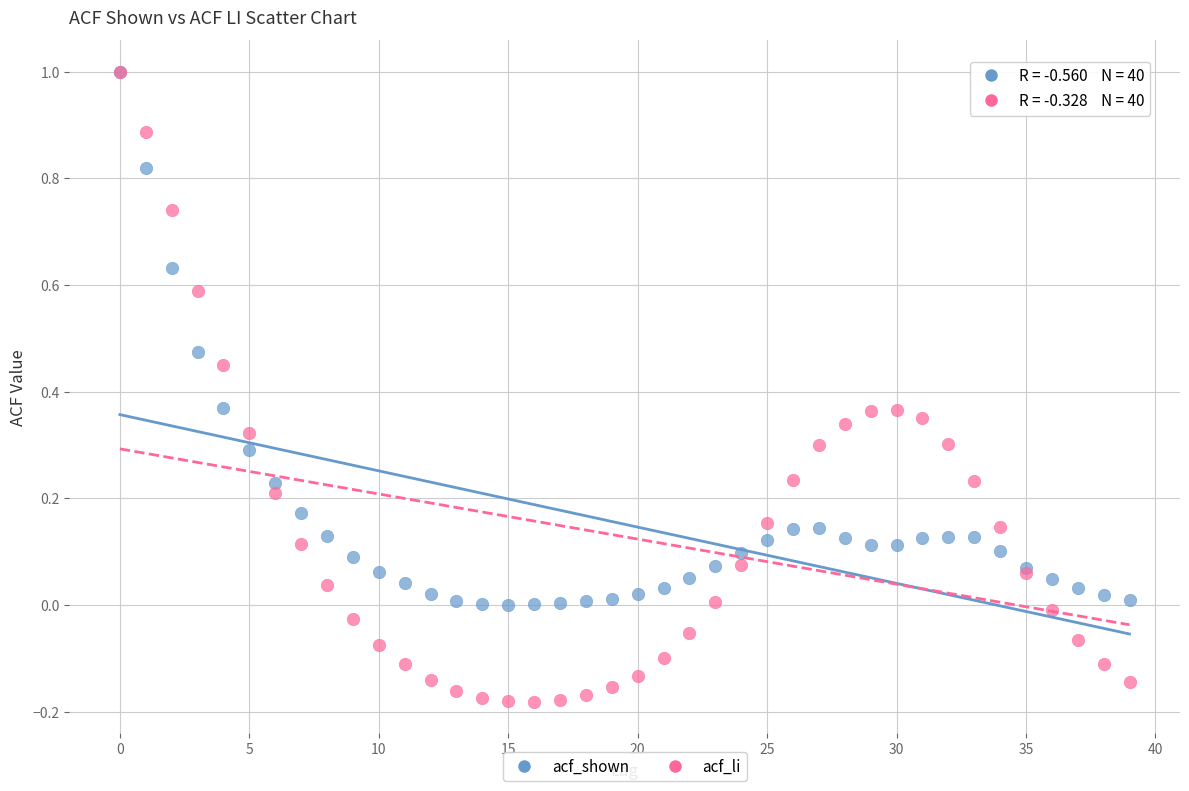

Which series has the largest Y range (max minus min)?

acf_li